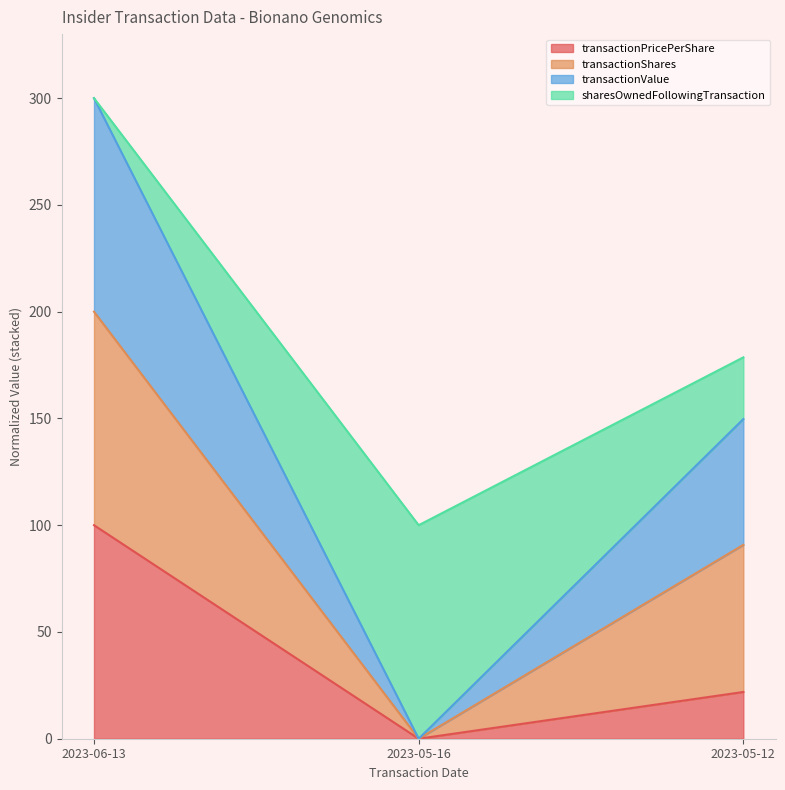

What is the label of the 3rd point from the left?

2023-05-12